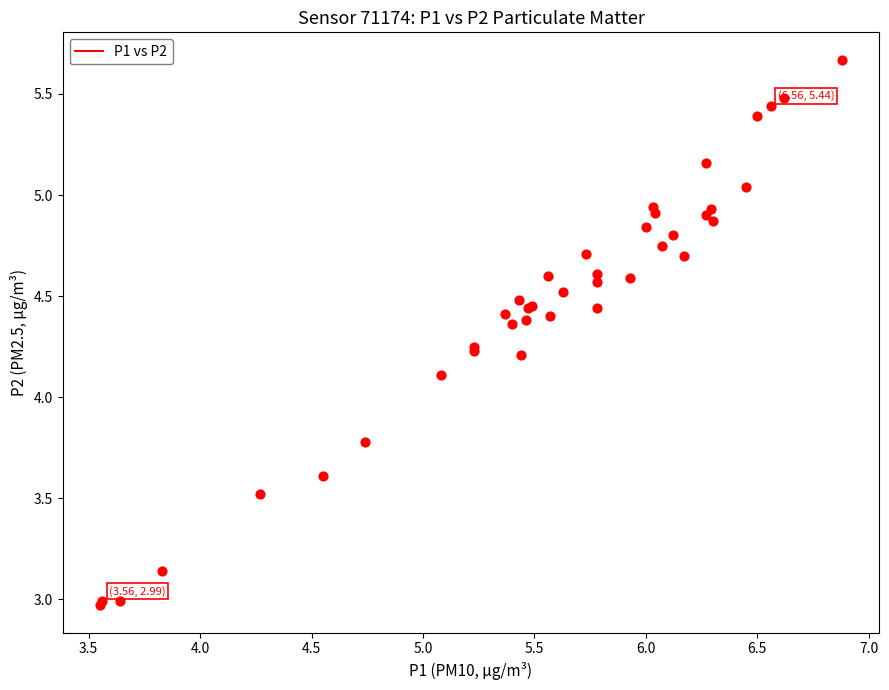

What Y value in the scatter plot is closest to 4?

4.1